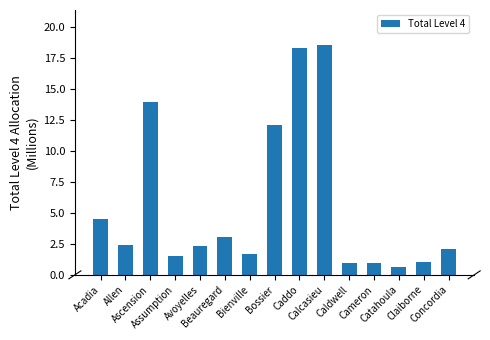

What is the difference between the second highest and minimum values?

17.7